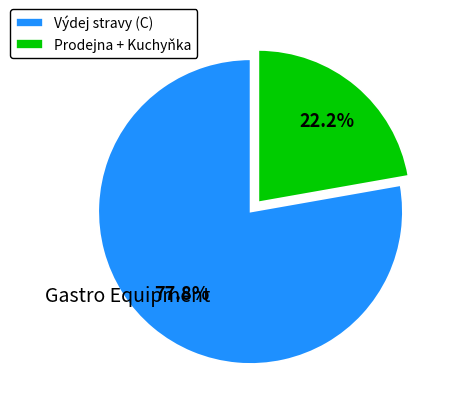

Approximately how many times larger is the value at Výdej stravy (C) compared to Prodejna + Kuchyňka?

3.5